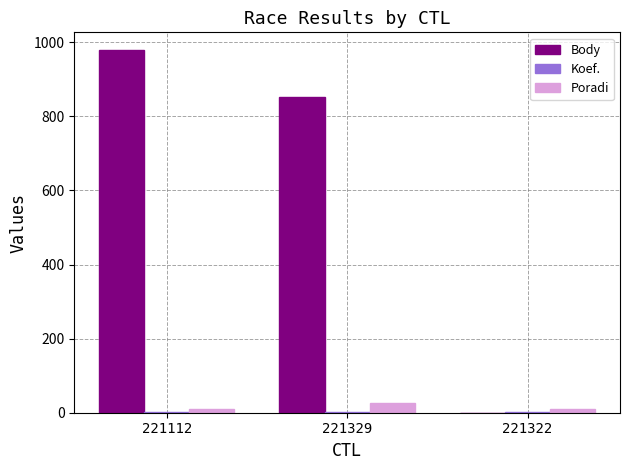

The value of Body at 221112 is 1708. True or false?

False